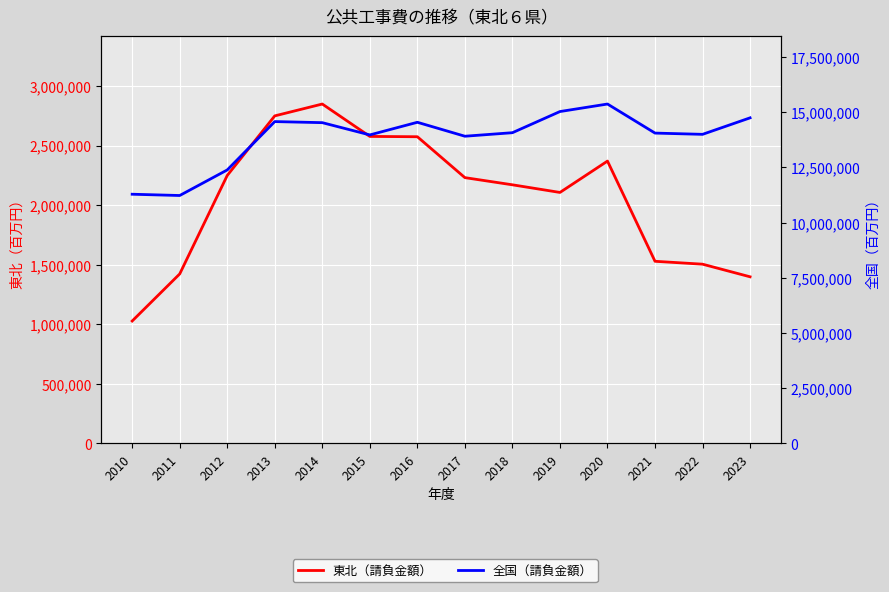

What is the minimum value shown in the chart?

1027453